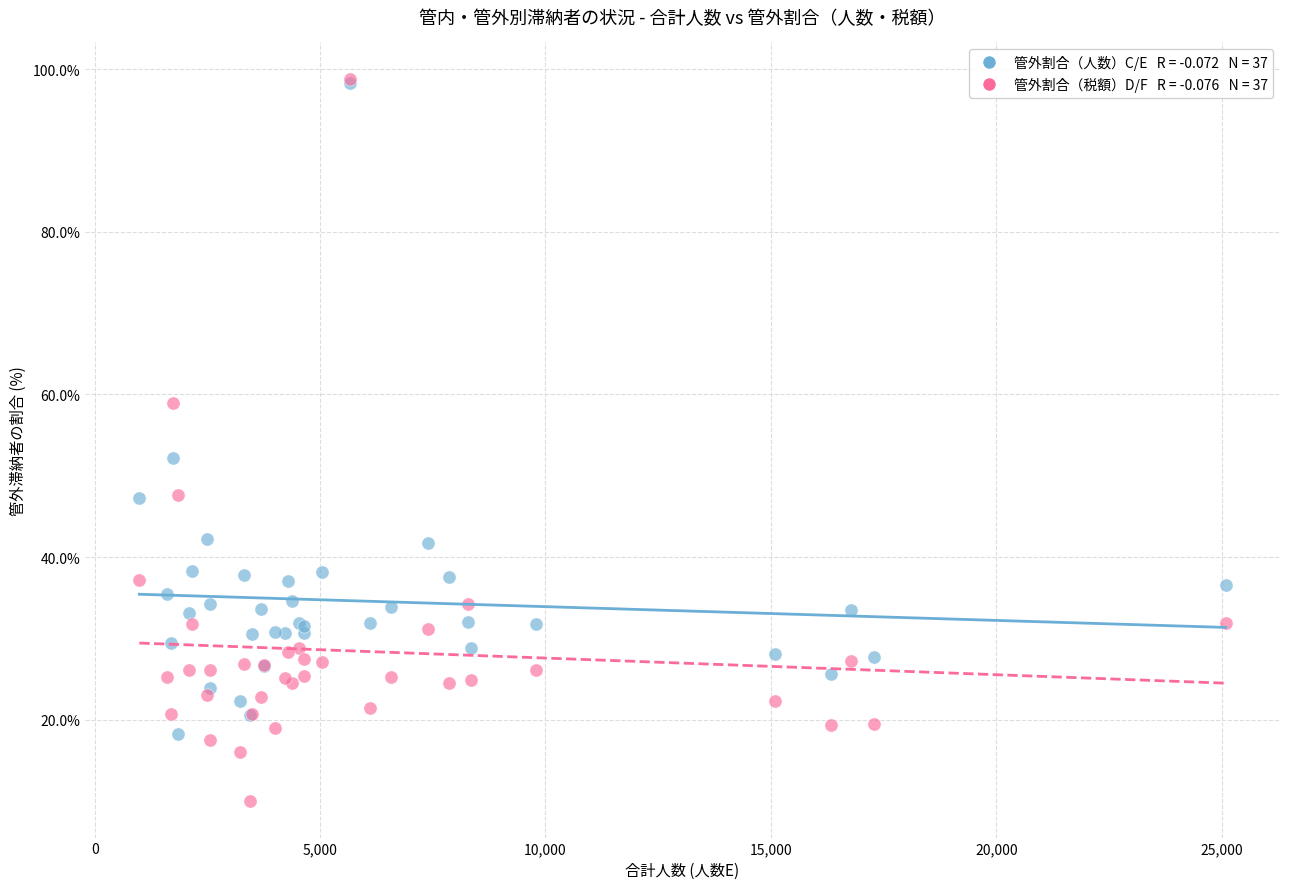

Across all series, what Y value is closest to 54?

52.2